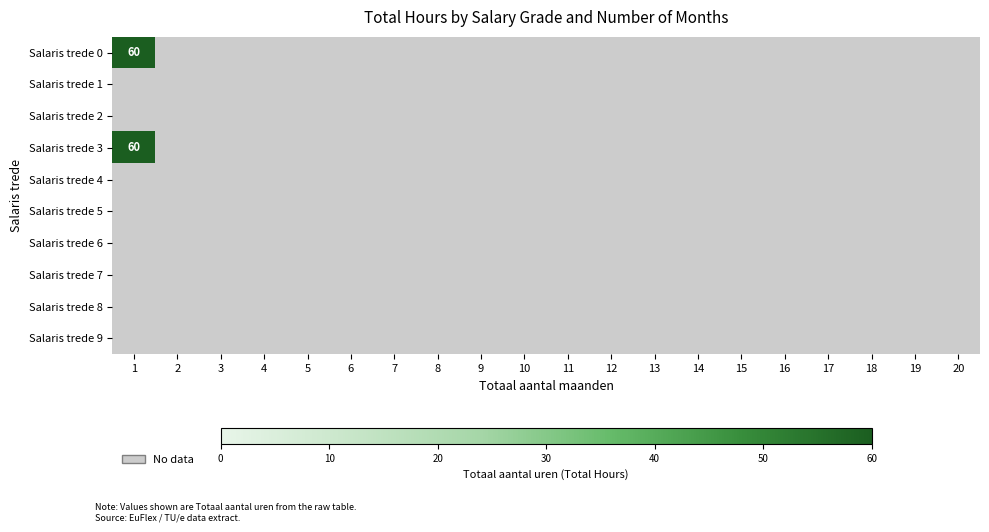

Which series has the largest total across all categories?

Salaris trede 0